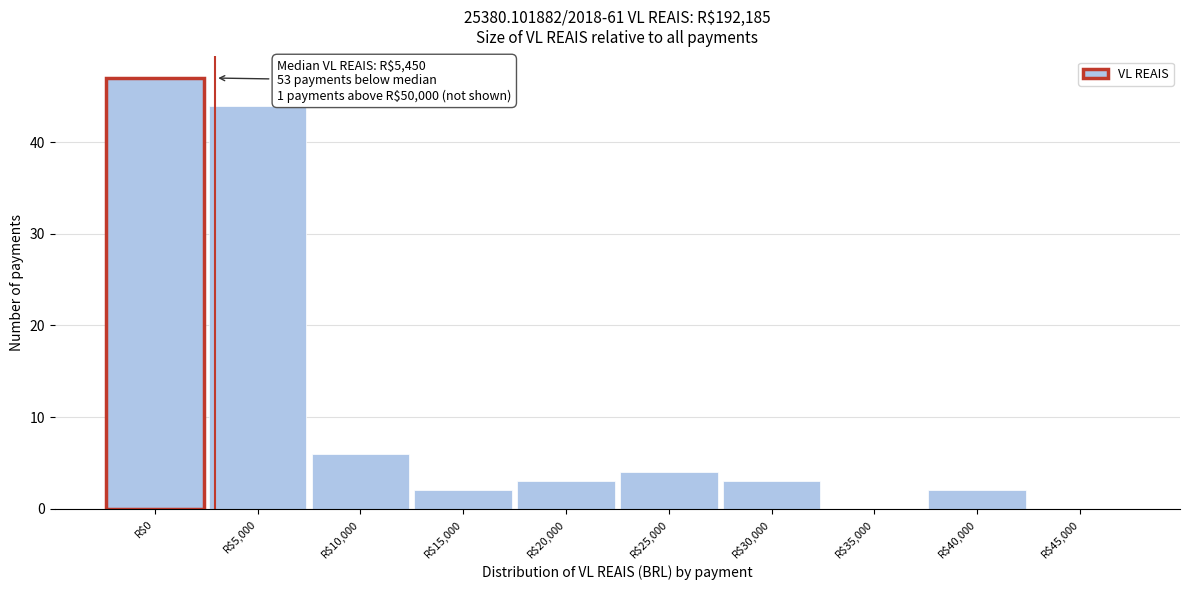

What is the greatest value displayed?

47